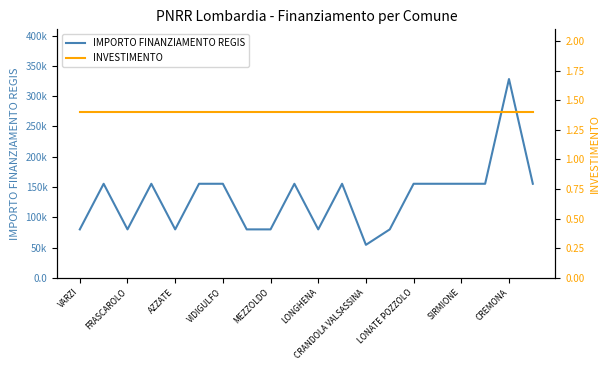

True or false: INVESTIMENTO has more than 2 points higher than both neighbors.

False